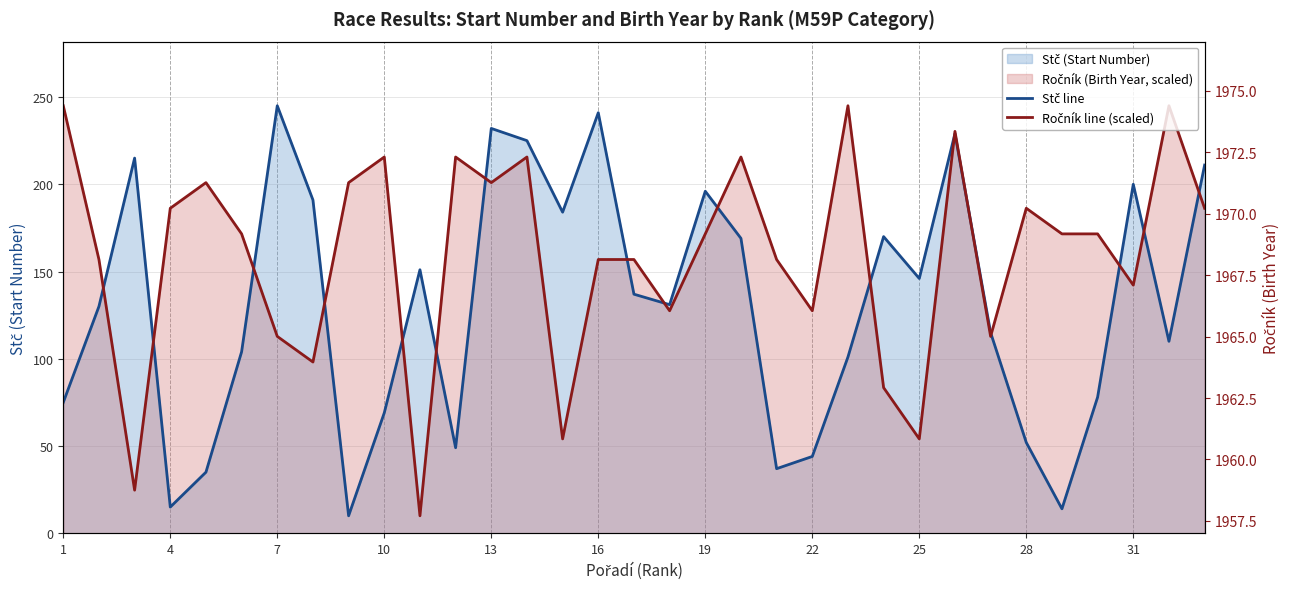

How many lines are shown in the chart?

2